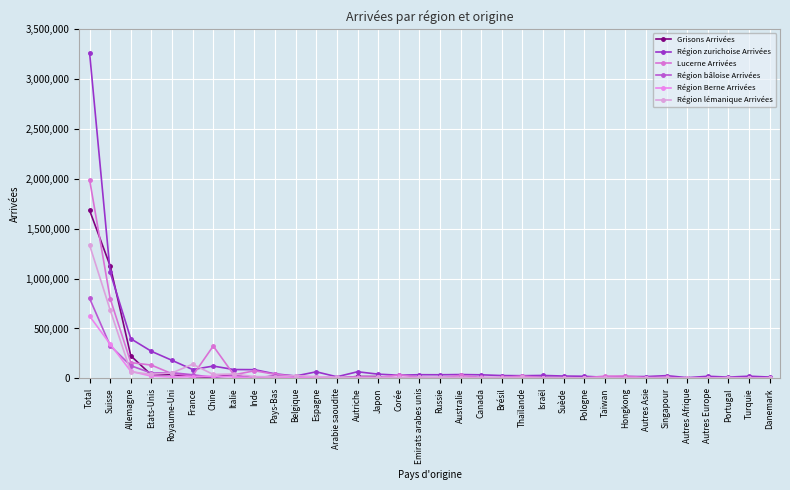

How many values in the Région Berne Arrivées series are below 3841?

17